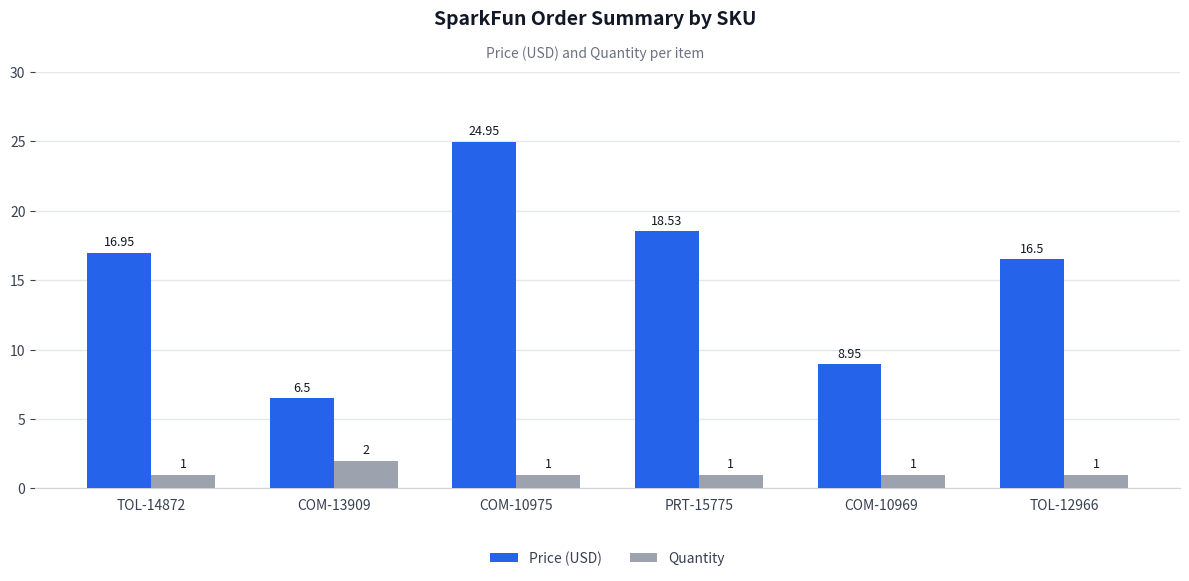

What are all the series names shown in the legend?

Price (USD), Quantity